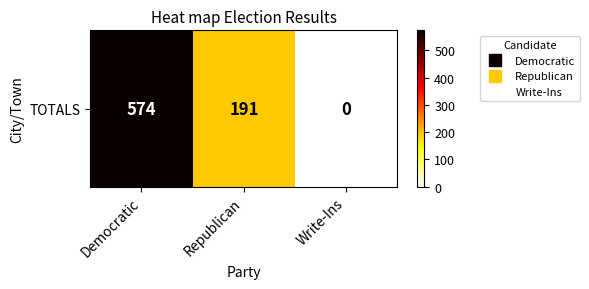

Rank the categories by value from lowest to highest.

Write-Ins, Republican, Democratic